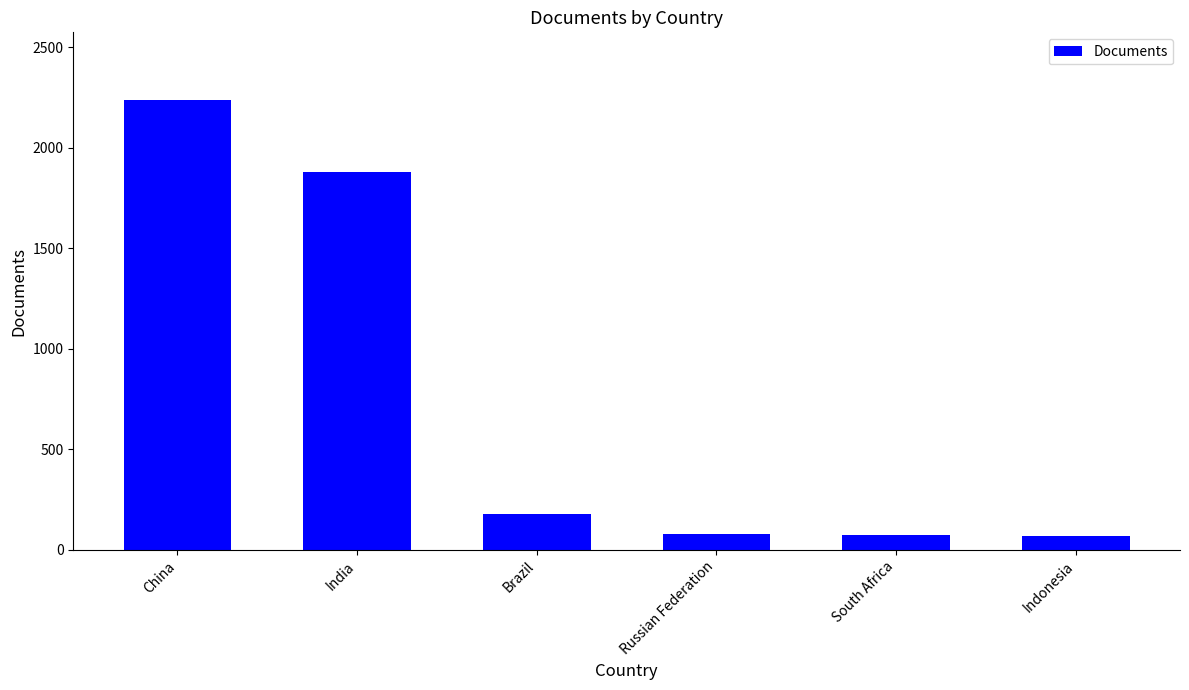

What is the sum of all values?

4520